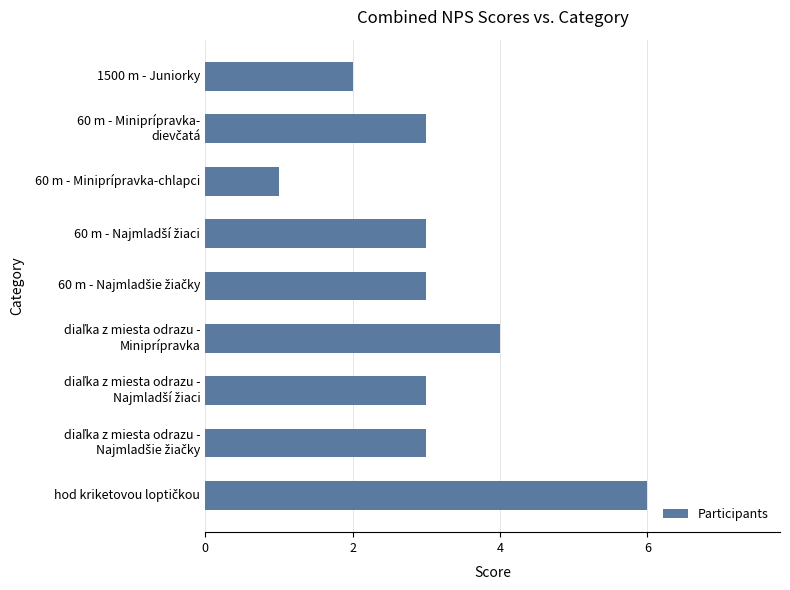

Which label corresponds to the smallest value in the chart?

60 m - Miniprípravka-chlapci